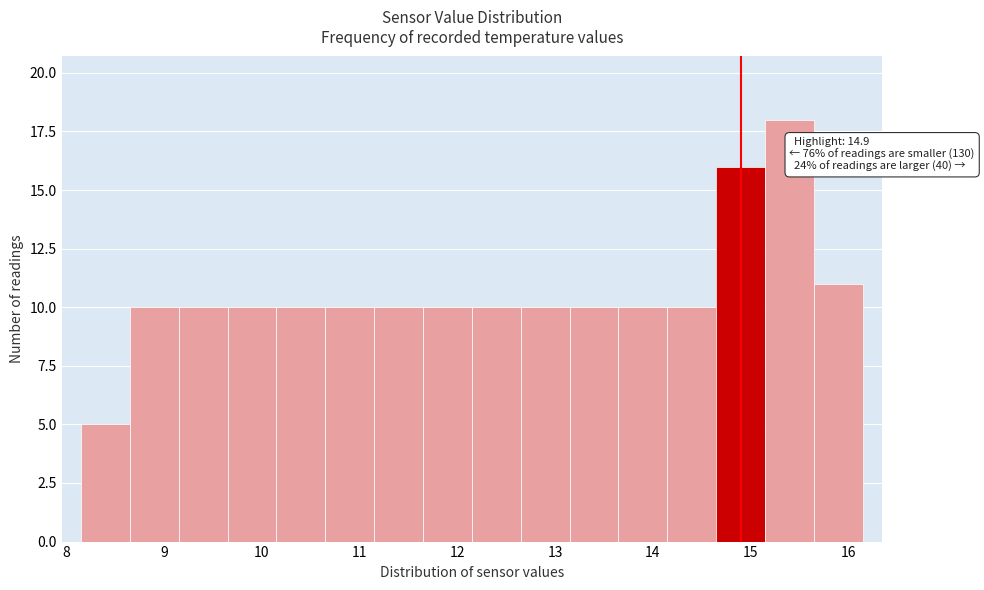

Which range on the x-axis has the tallest bar?

15.15 to 15.65